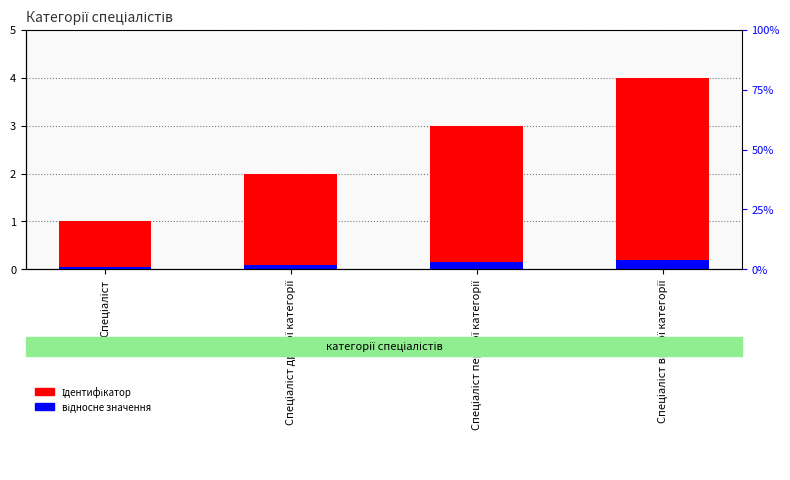

What is the sum of the відносне значення values at Спеціаліст першої категорії and Спеціаліст?

0.2